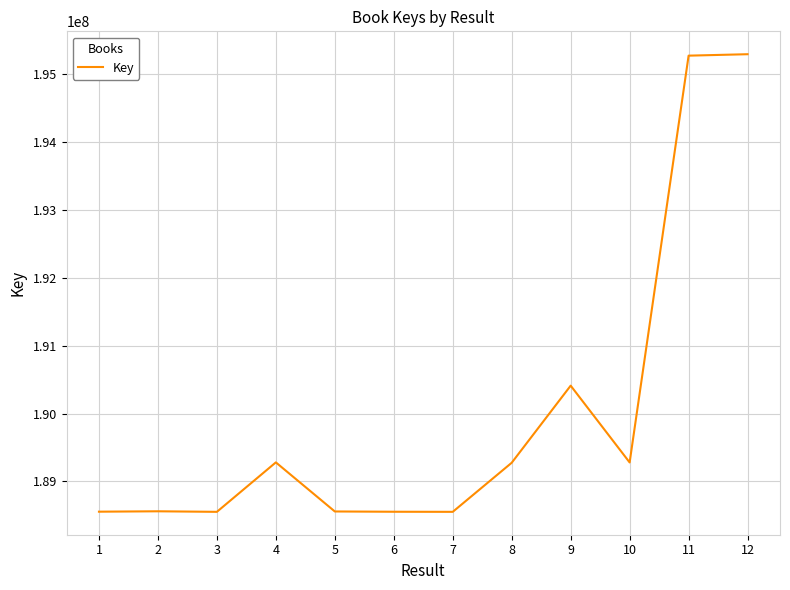

Is it true that the value at 2 is 98427386?

False